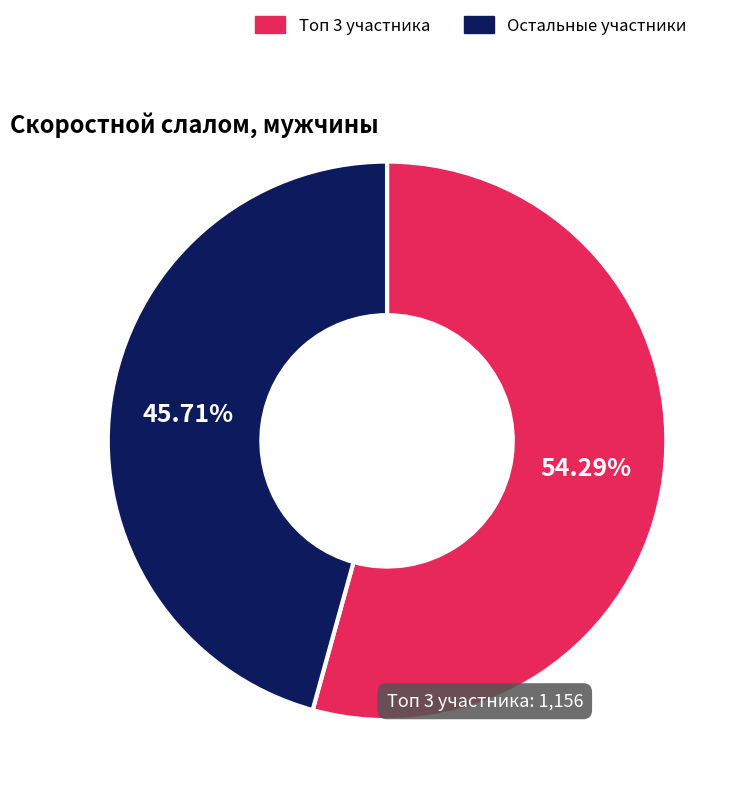

To the nearest percent, what is the difference between the largest and smallest slice percentages?

9%